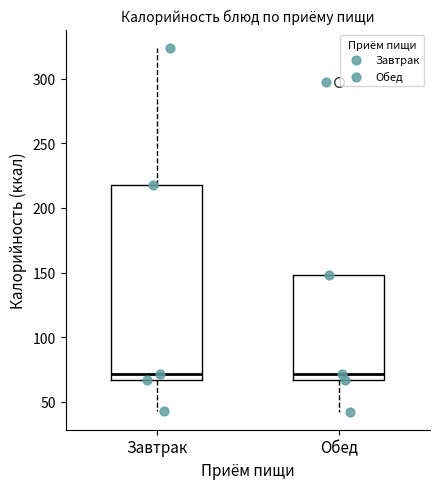

Which box is the tallest, from its lower edge to its upper edge?

Завтрак